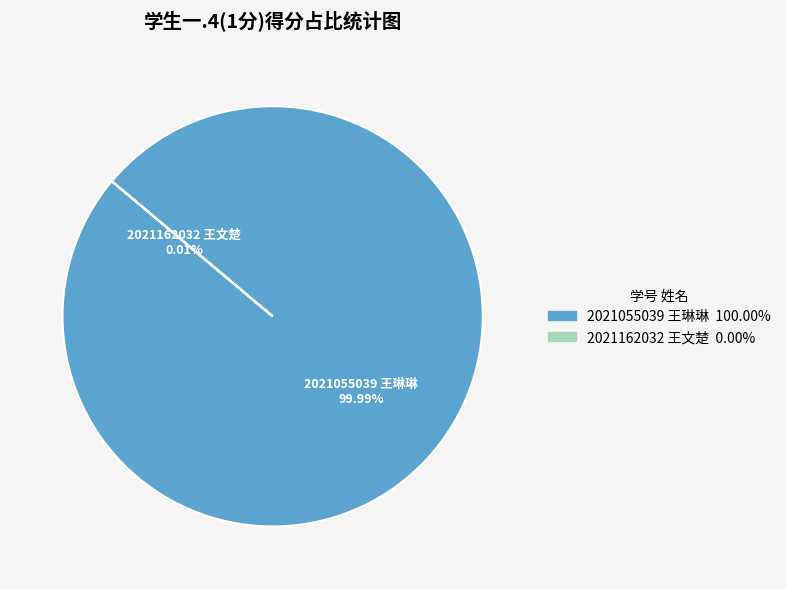

Does 2021162032 王文楚 represent more than half of the total?

No